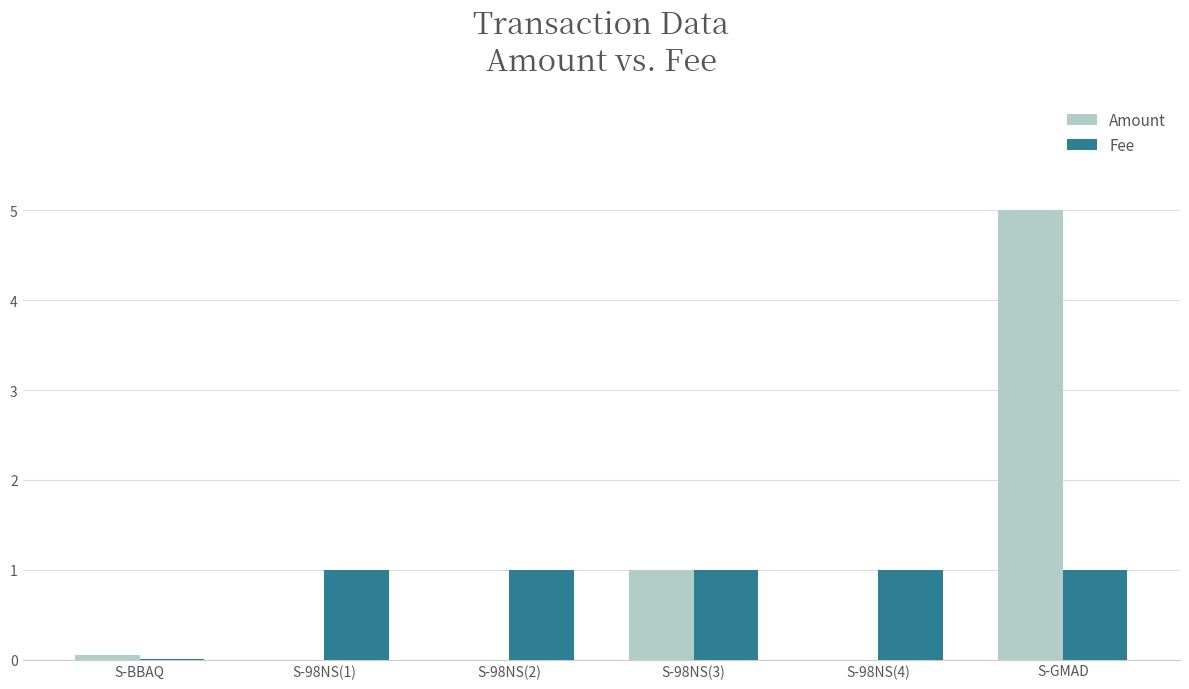

Is it true that Amount equals 2.3 at S-98NS(4)?

False